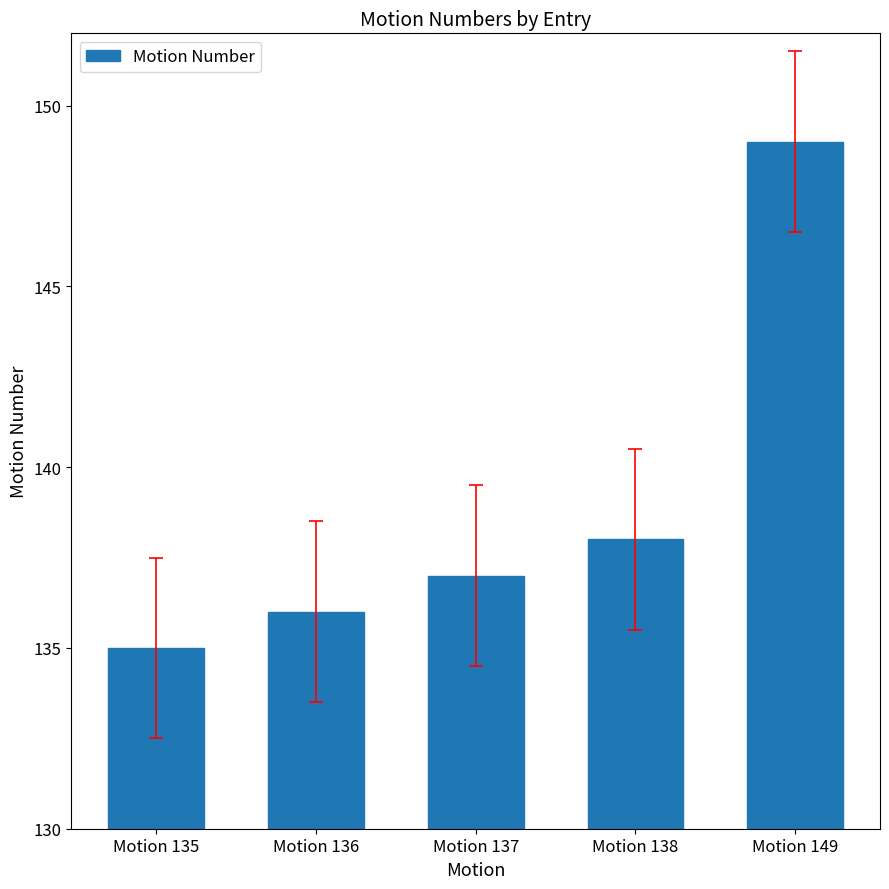

Which has a higher value, Motion 136 or Motion 138?

Motion 138